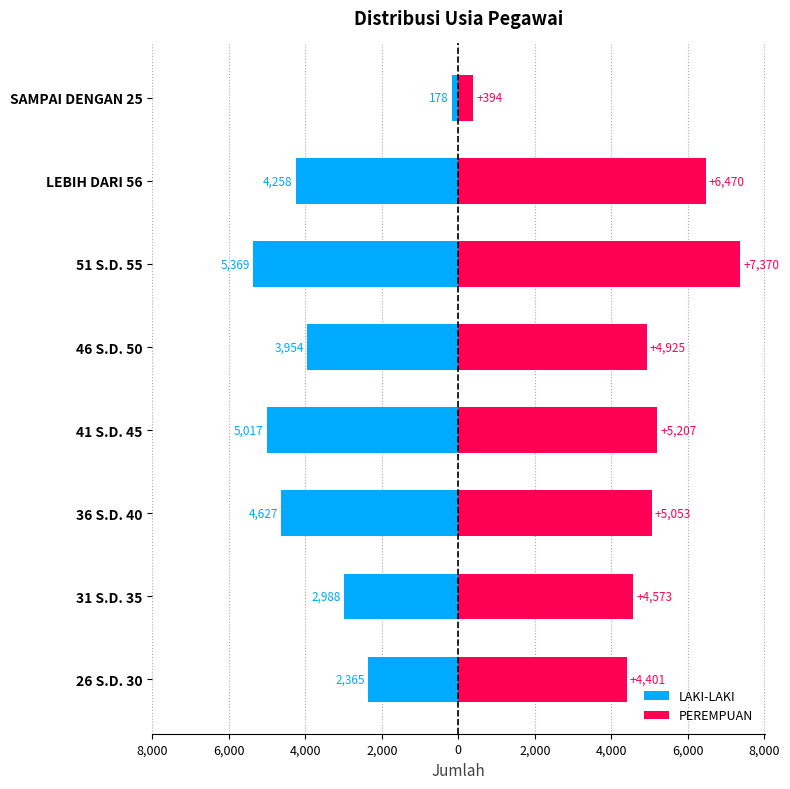

Rank the series by their average value, from lowest to highest.

LAKI-LAKI, PEREMPUAN